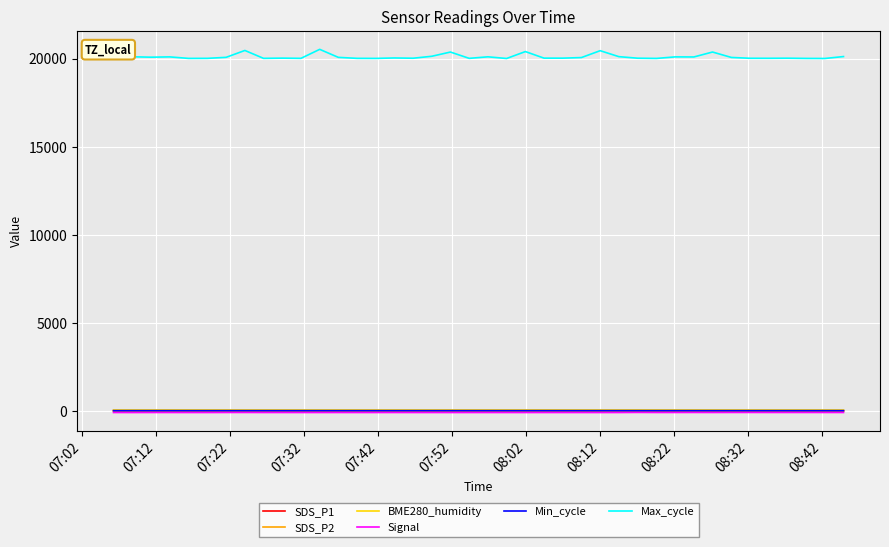

What is the maximum value for Max_cycle?

20539.0